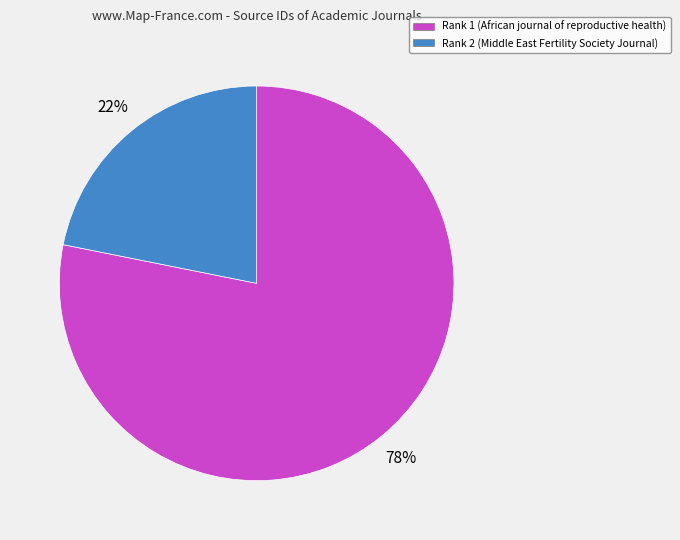

Which category has the biggest portion of the pie?

Rank 1 (African journal of reproductive health)